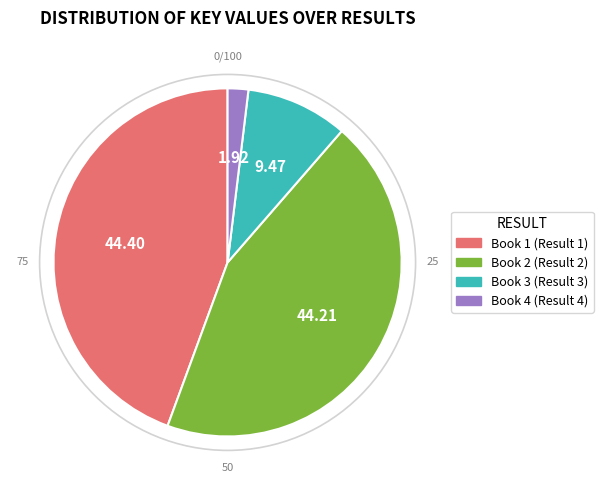

How many slices are in this pie chart?

4